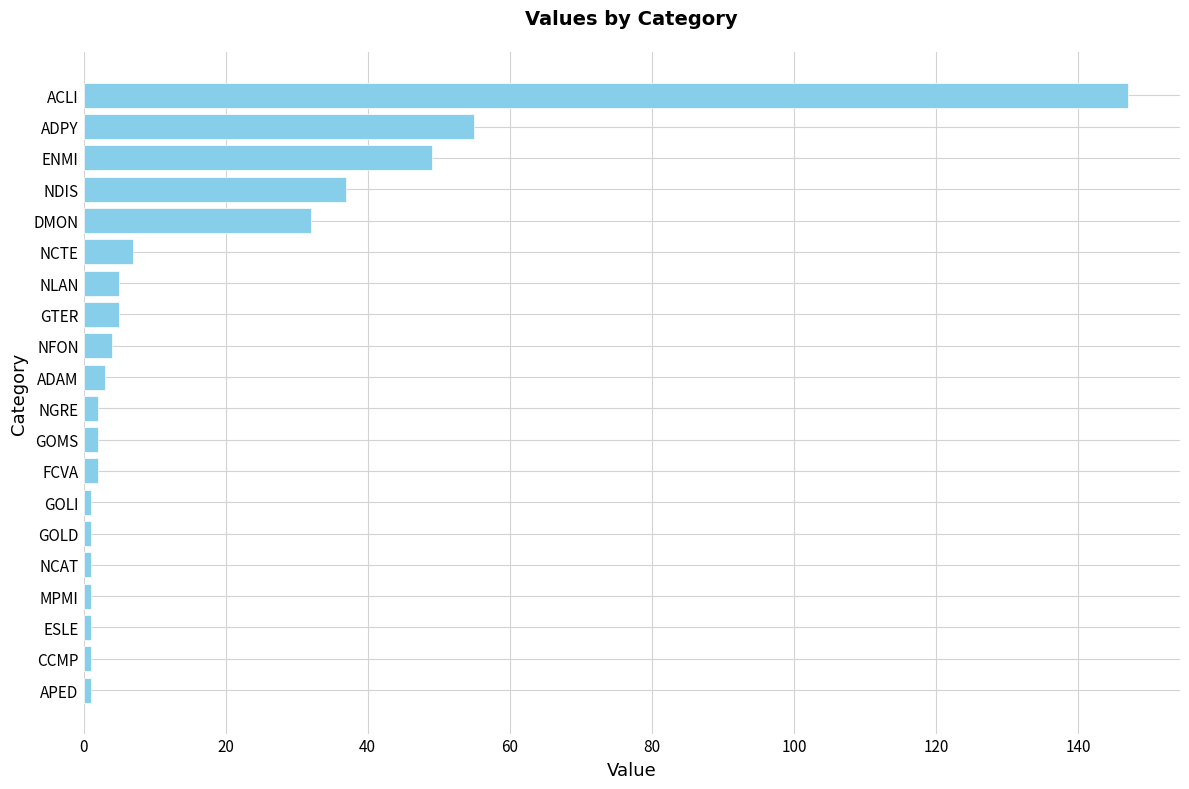

Reading top to bottom, what are all the values shown in this chart?

147	55	49	37	32	7	5	5	4	3	2	2	2	1	1	1	1	1	1	1